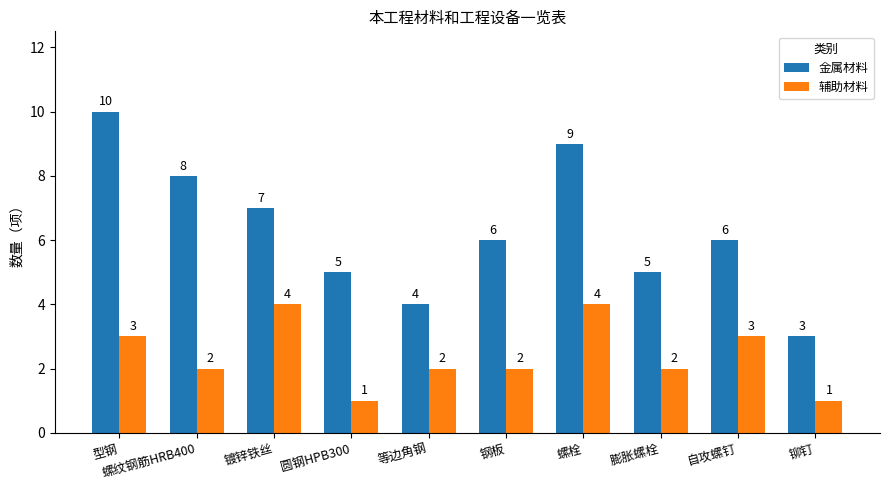

How many bars are there in total?

20